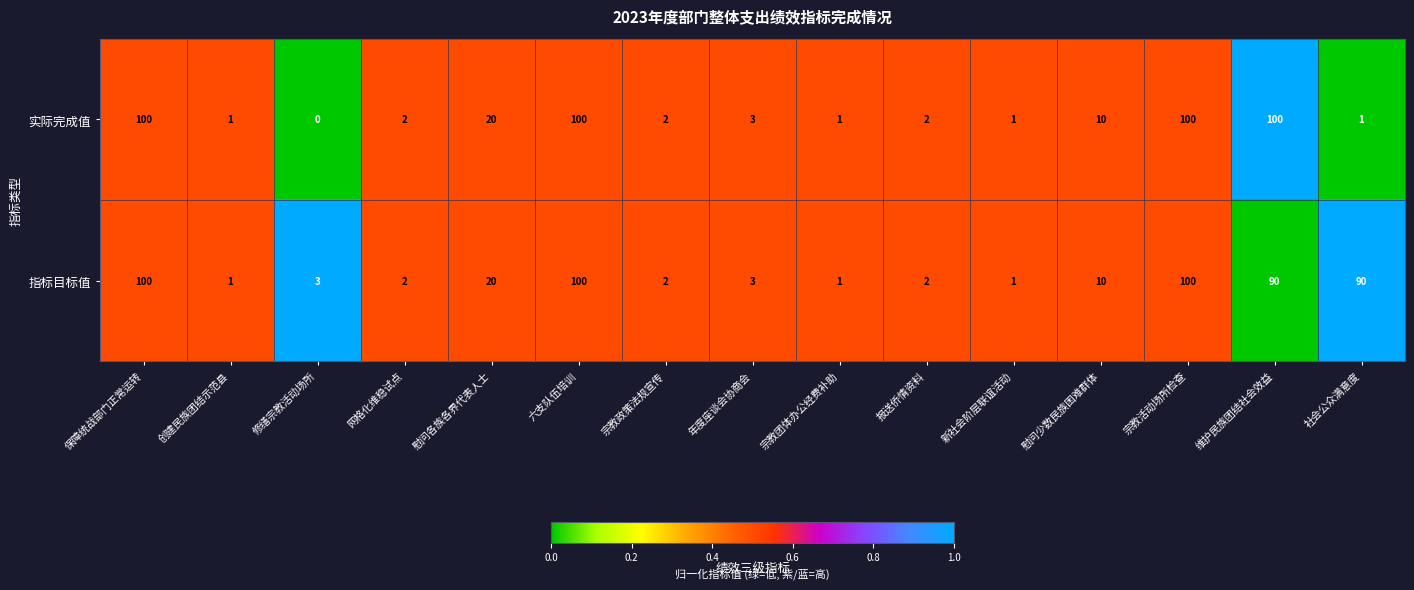

Rank the series by their average value, from highest to lowest.

指标目标值, 实际完成值